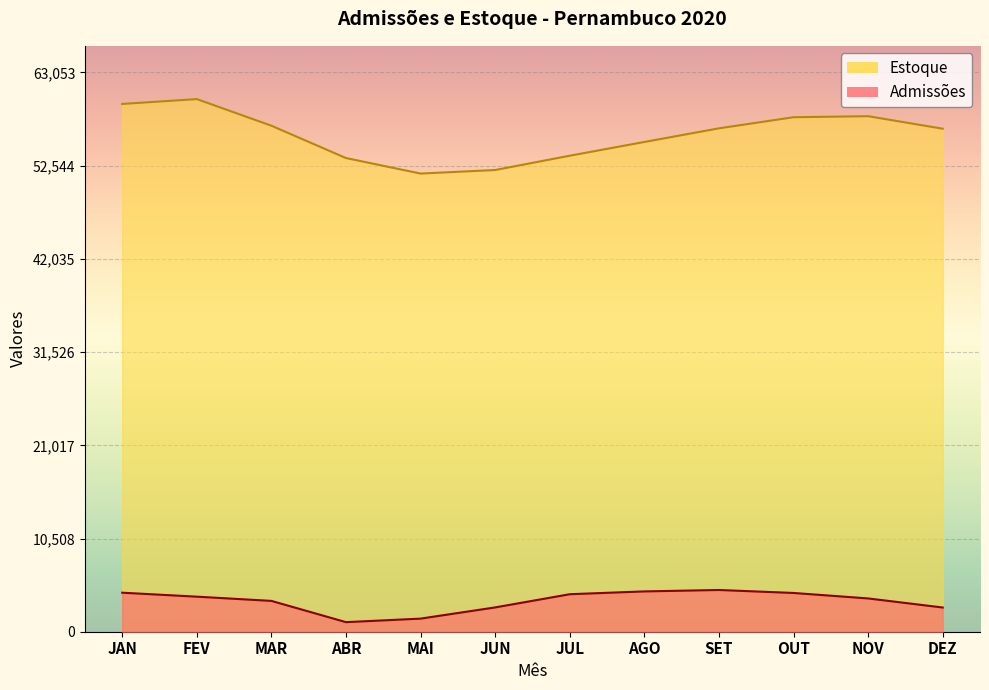

List the series in order of their peak value, highest first.

Estoque, Admissões